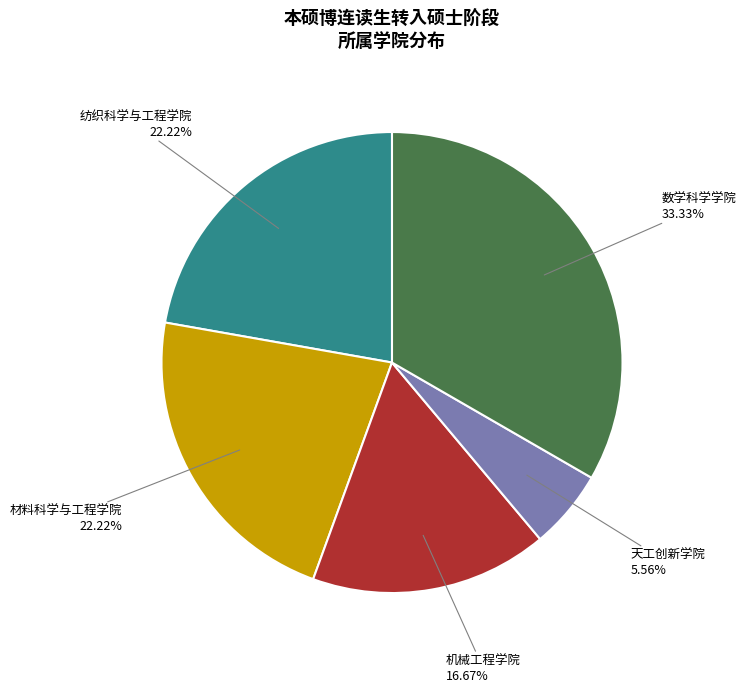

Does 机械工程学院 represent more than half of the total?

No